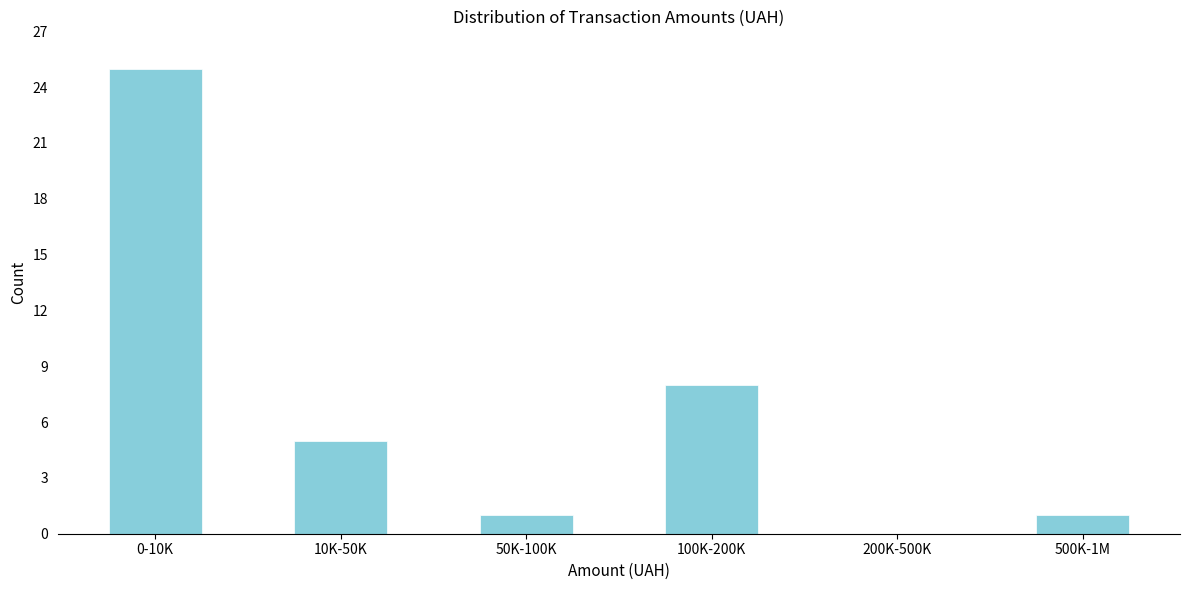

What is the maximum value shown in the chart?

25